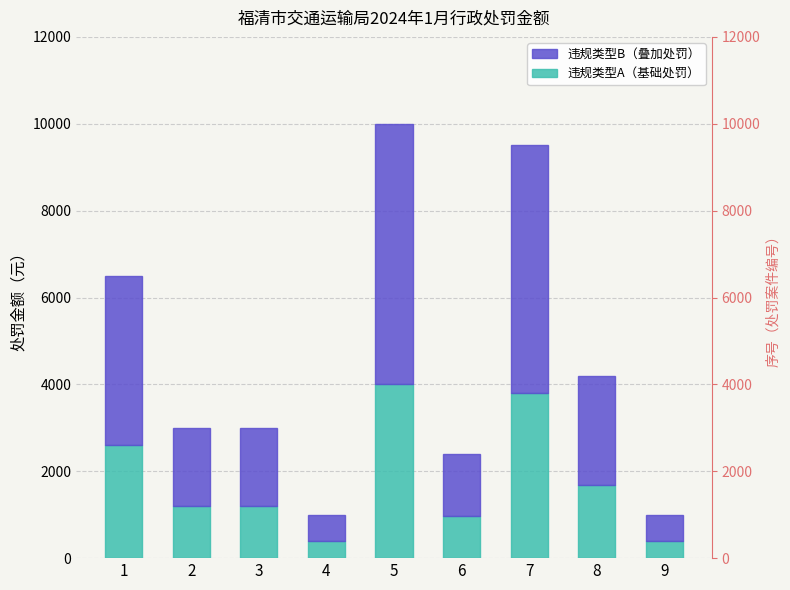

Does the chart contain any negative values?

No